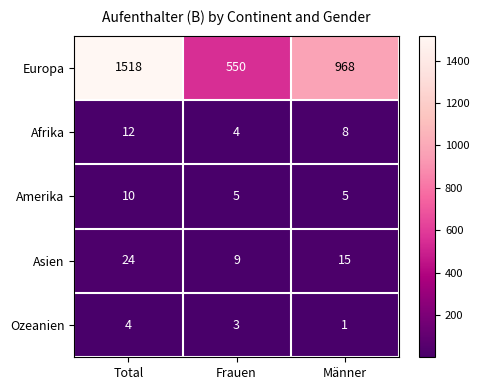

Which series has the largest total across all categories?

Europa